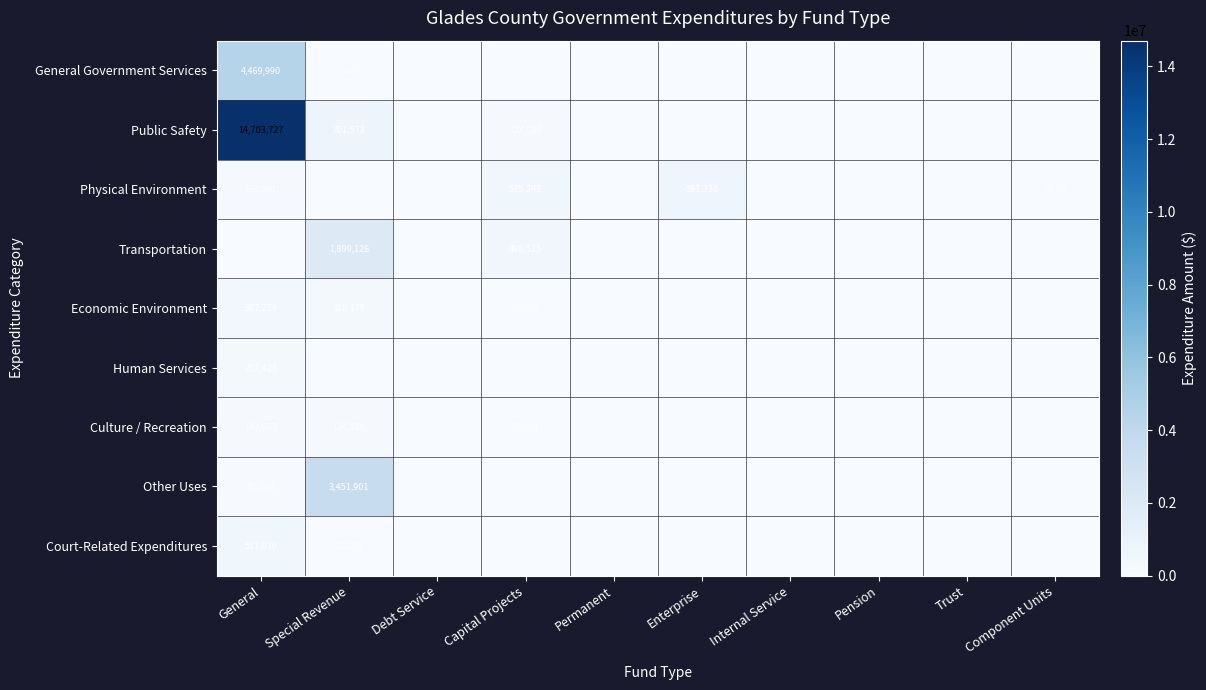

The Public Safety series shows 74920 at Capital Projects. True or false?

False